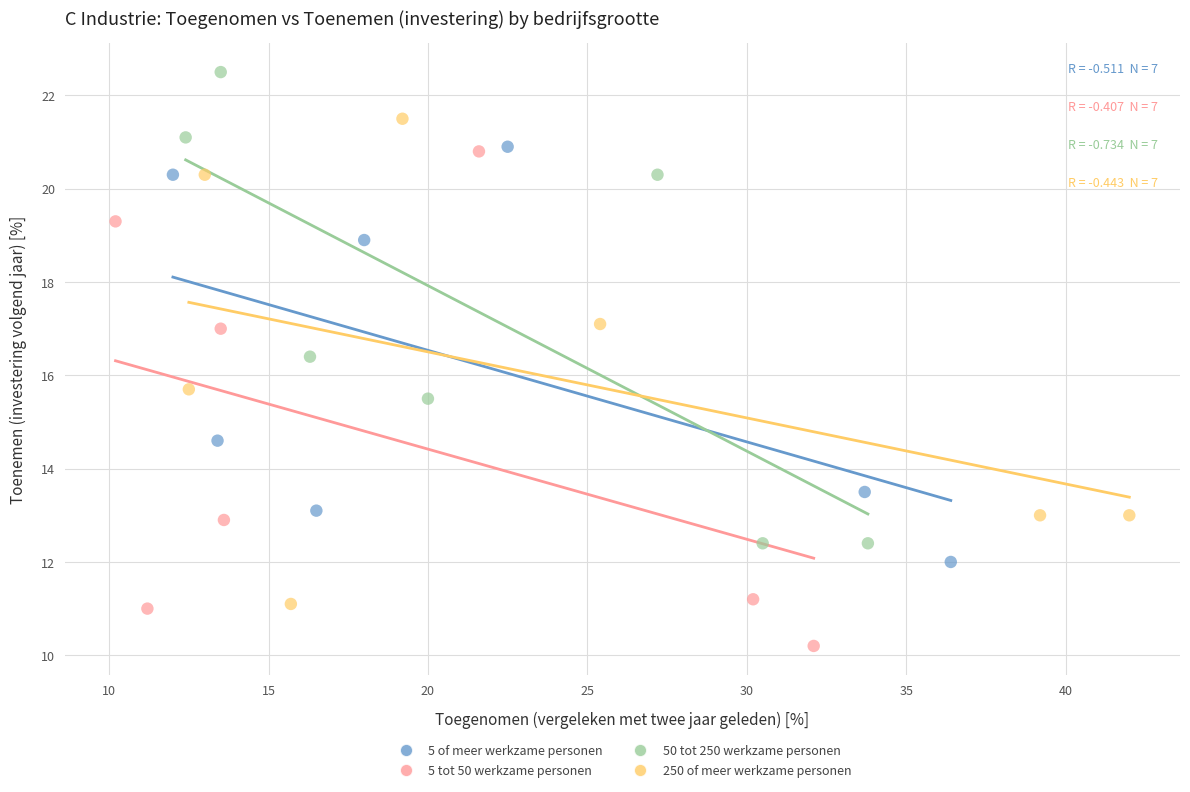

Which series reaches the maximum Y coordinate?

50 tot 250 werkzame personen